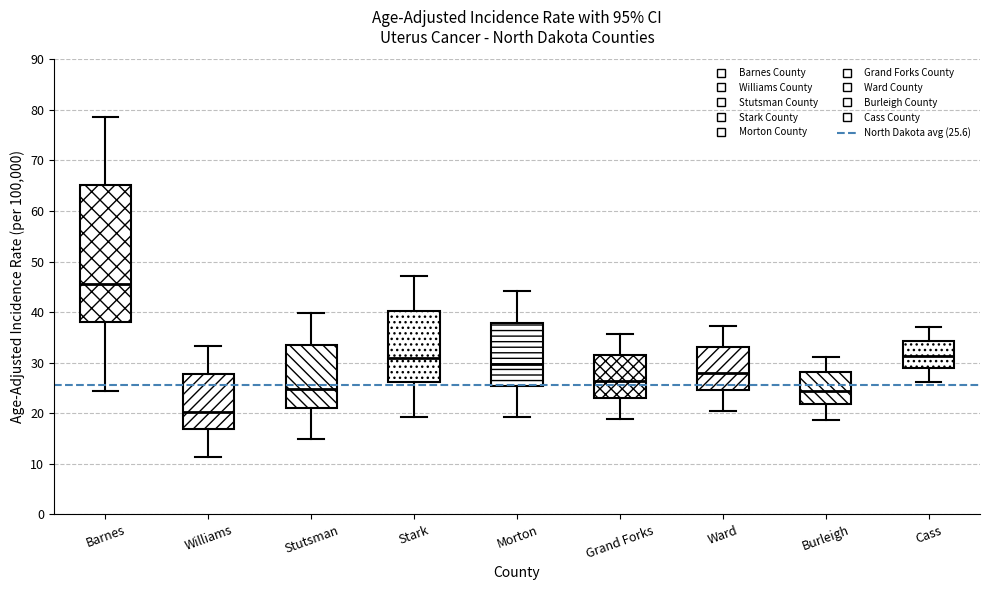

Reading left to right, transcribe this box plot: for each box, give where its median line is, the range the box spans, and where its two whiskers end, as read against the y-axis. The values are not printed on the chart, so give them approximately, as read against the axis.

Barnes: median 46, box 38 to 65, whiskers 24 to 79
Williams: median 20, box 17 to 28, whiskers 11 to 33
Stutsman: median 25, box 21 to 34, whiskers 15 to 40
Stark: median 31, box 26 to 40, whiskers 19 to 47
Morton: median 30, box 25 to 38, whiskers 19 to 44
Grand Forks: median 26, box 23 to 31, whiskers 19 to 36
Ward: median 28, box 25 to 33, whiskers 20 to 37
Burleigh: median 24, box 22 to 28, whiskers 19 to 31
Cass: median 31, box 29 to 34, whiskers 26 to 37